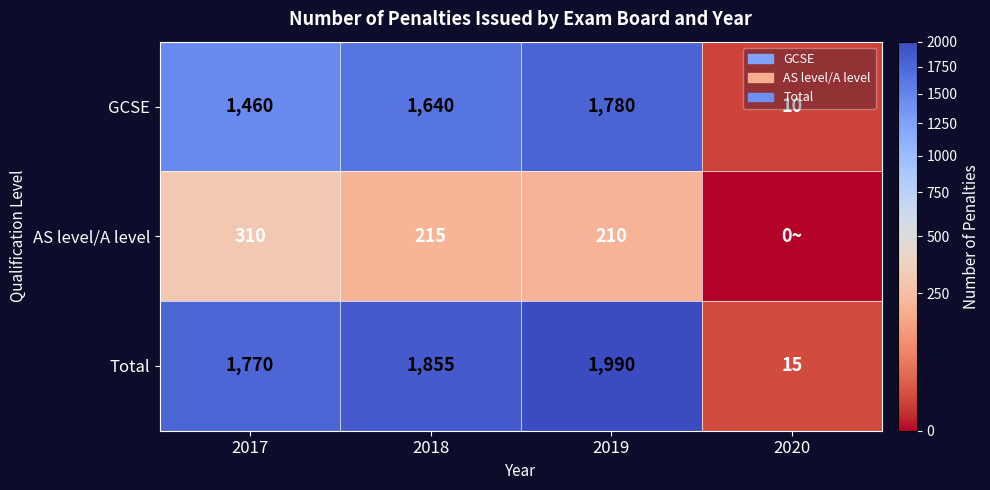

True or false: AS level/A level has a value of 210 at 2019.

True